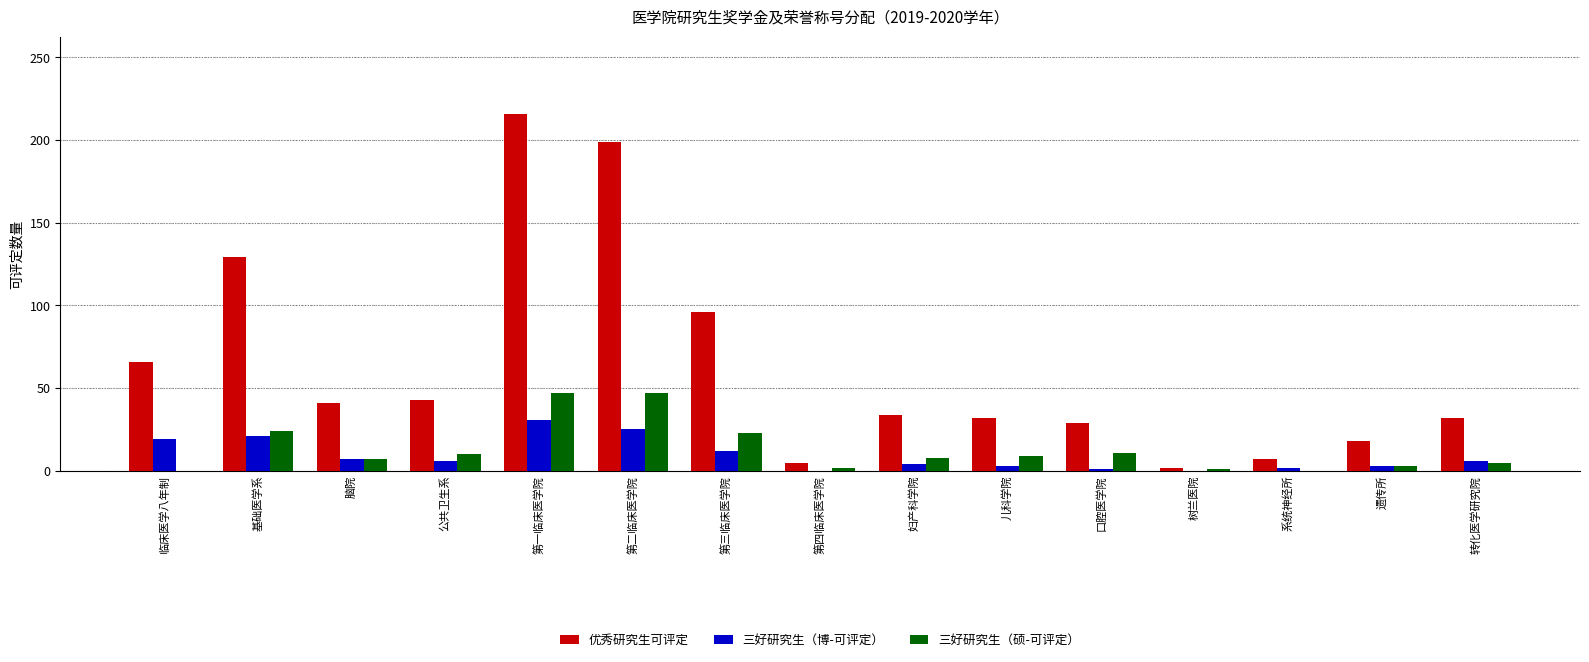

Between 第二临床医学院 and 系统神经所, which series saw the biggest shift?

优秀研究生可评定